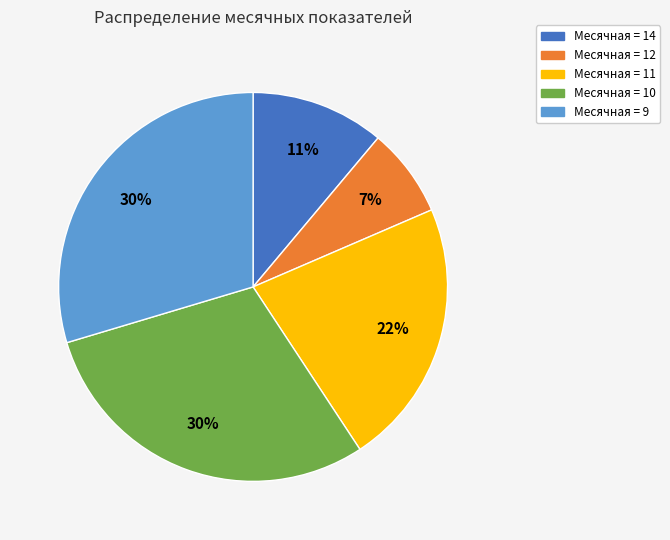

To the nearest percent, what is the average slice percentage?

20%